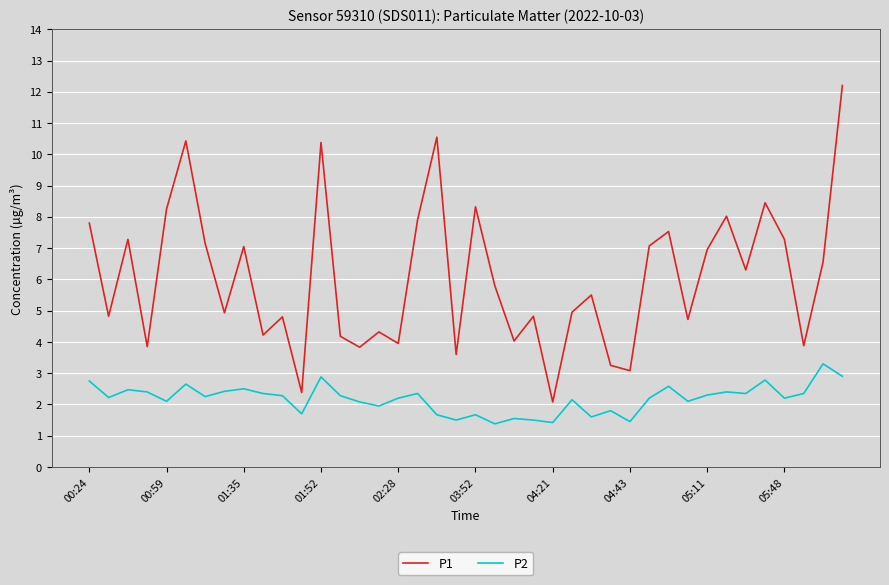

True or false: P2 and P1 cross at least once.

False